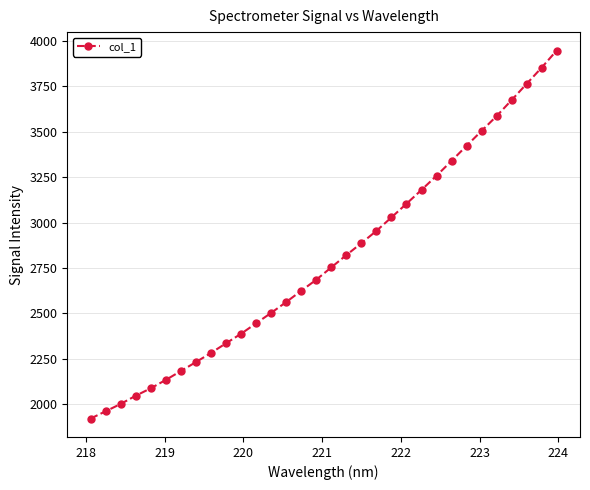

What is the value of the 23rd point from the left?

3180.3